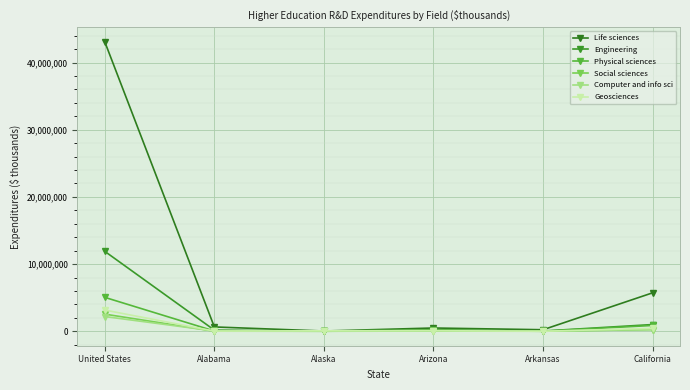

At how many categories does at least one series exceed 7779351?

1